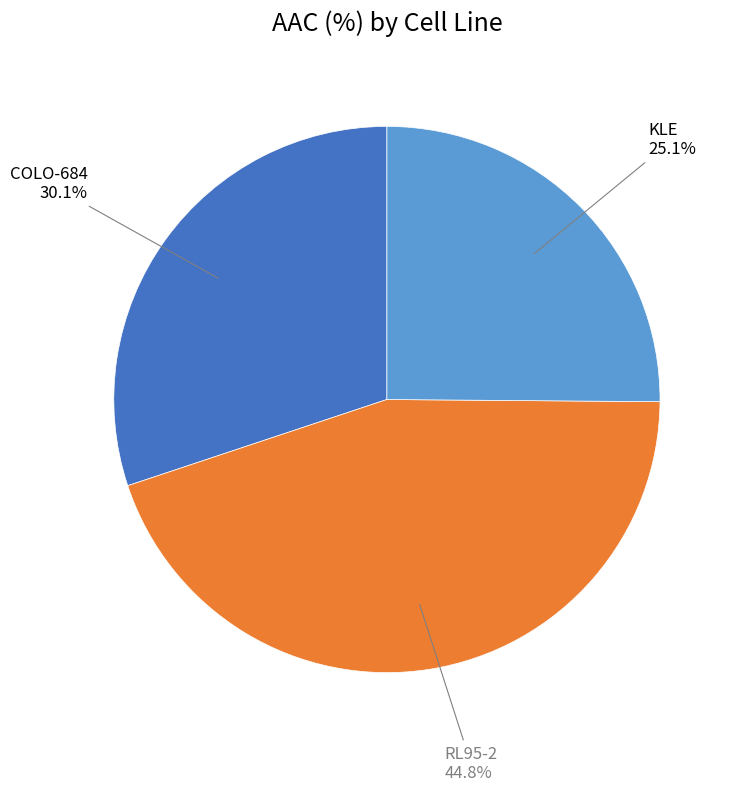

How many slices are in this pie chart?

3